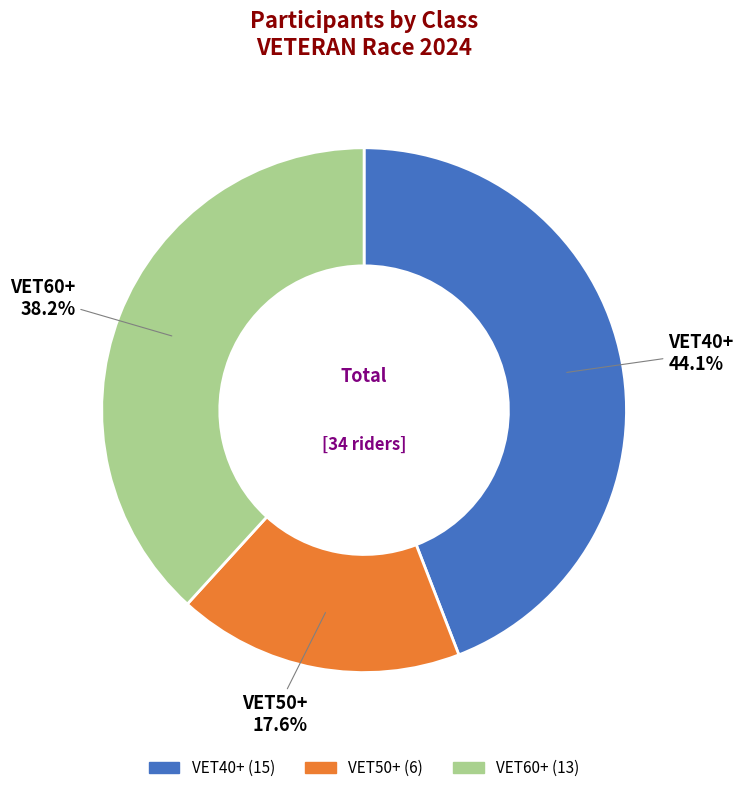

Which category has the smallest portion of the pie?

VET50+